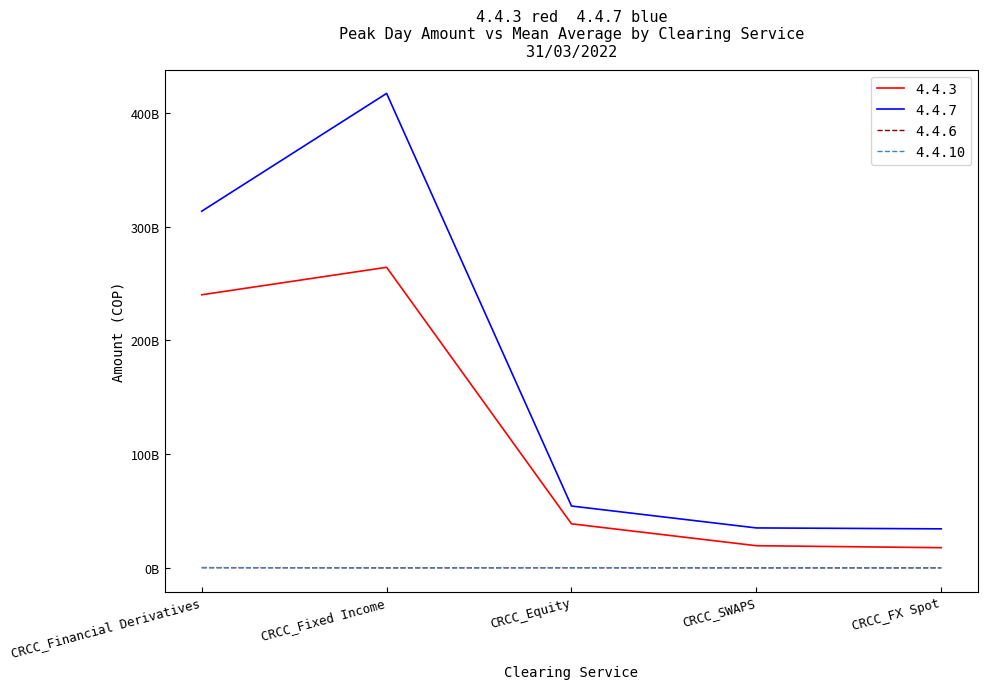

Is this an area chart (filled region under the line)?

No